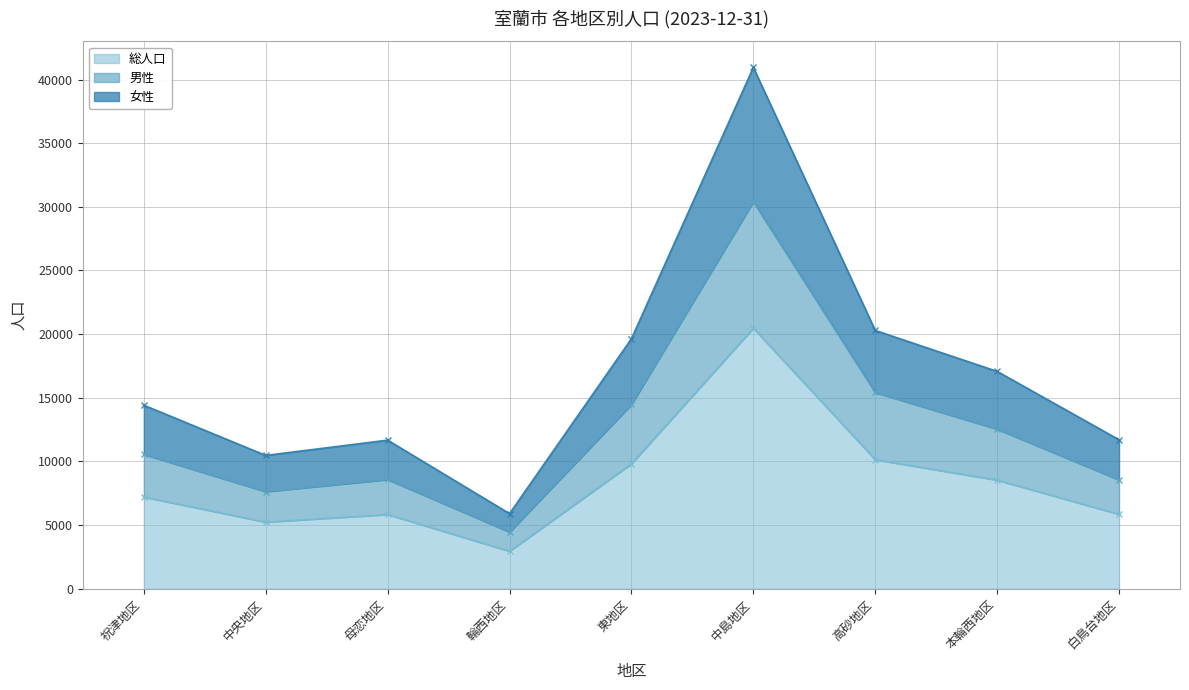

True or false: 男性 and 総人口 cross at least once.

False